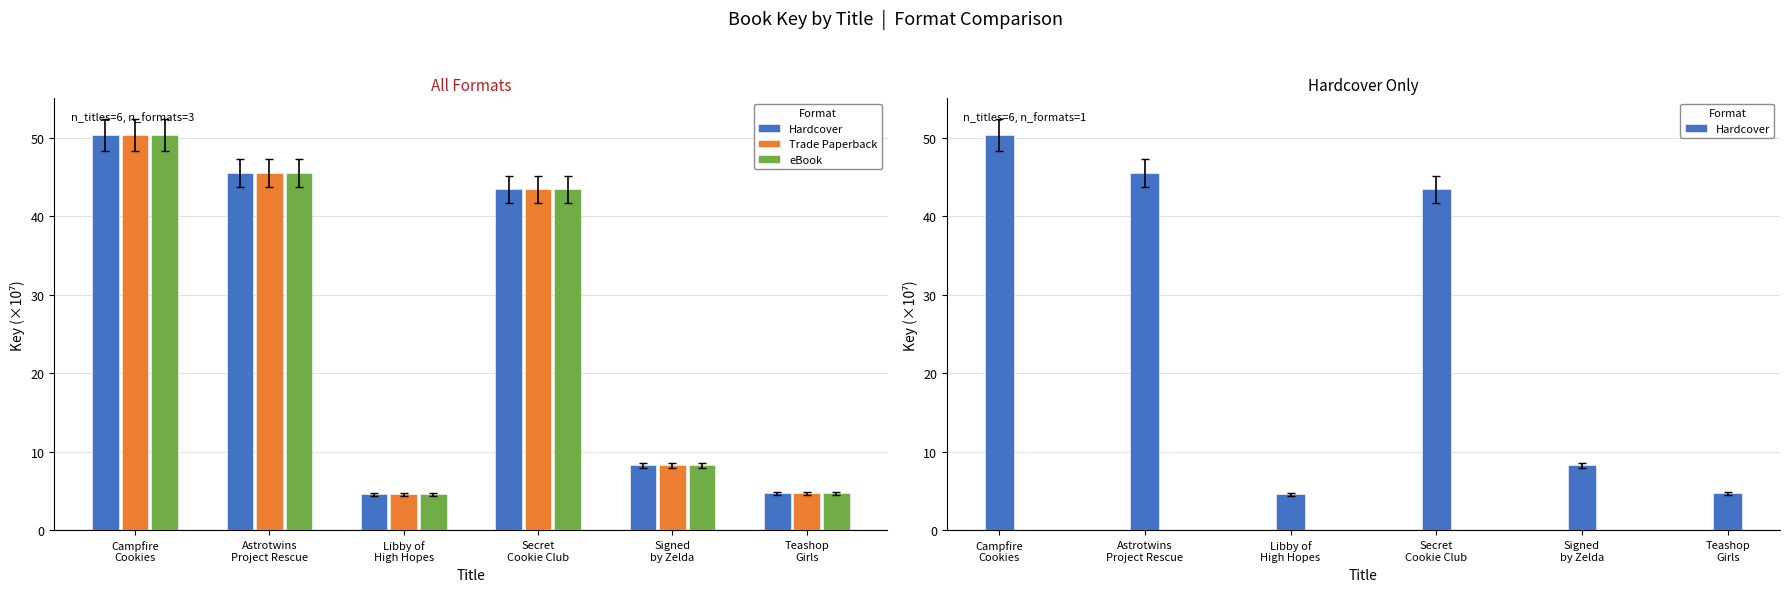

Count the number of data series in this chart.

3